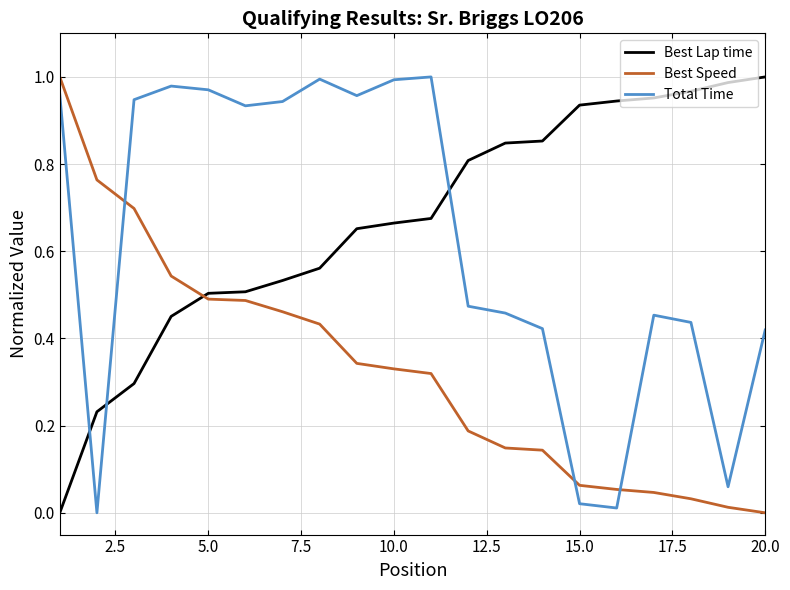

How many interior local valleys does the Total Time series have?

5